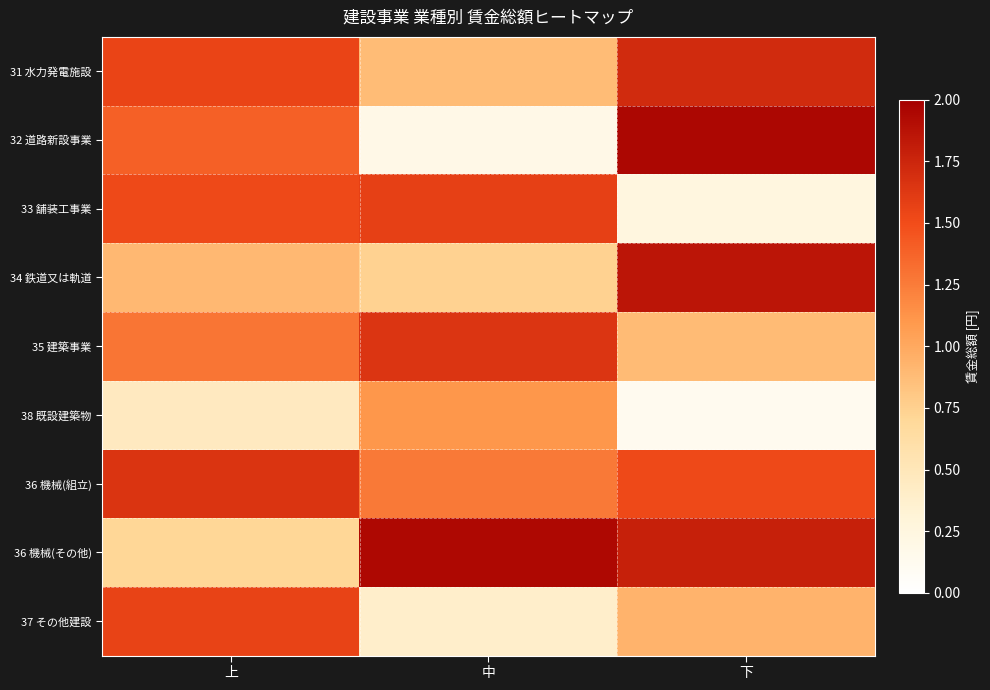

Rank the series at 下 from highest to lowest value.

32 道路新設事業, 34 鉄道又は軌道, 36 機械(その他), 31 水力発電施設, 36 機械(組立), 37 その他建設, 35 建築事業, 33 舗装工事業, 38 既設建築物